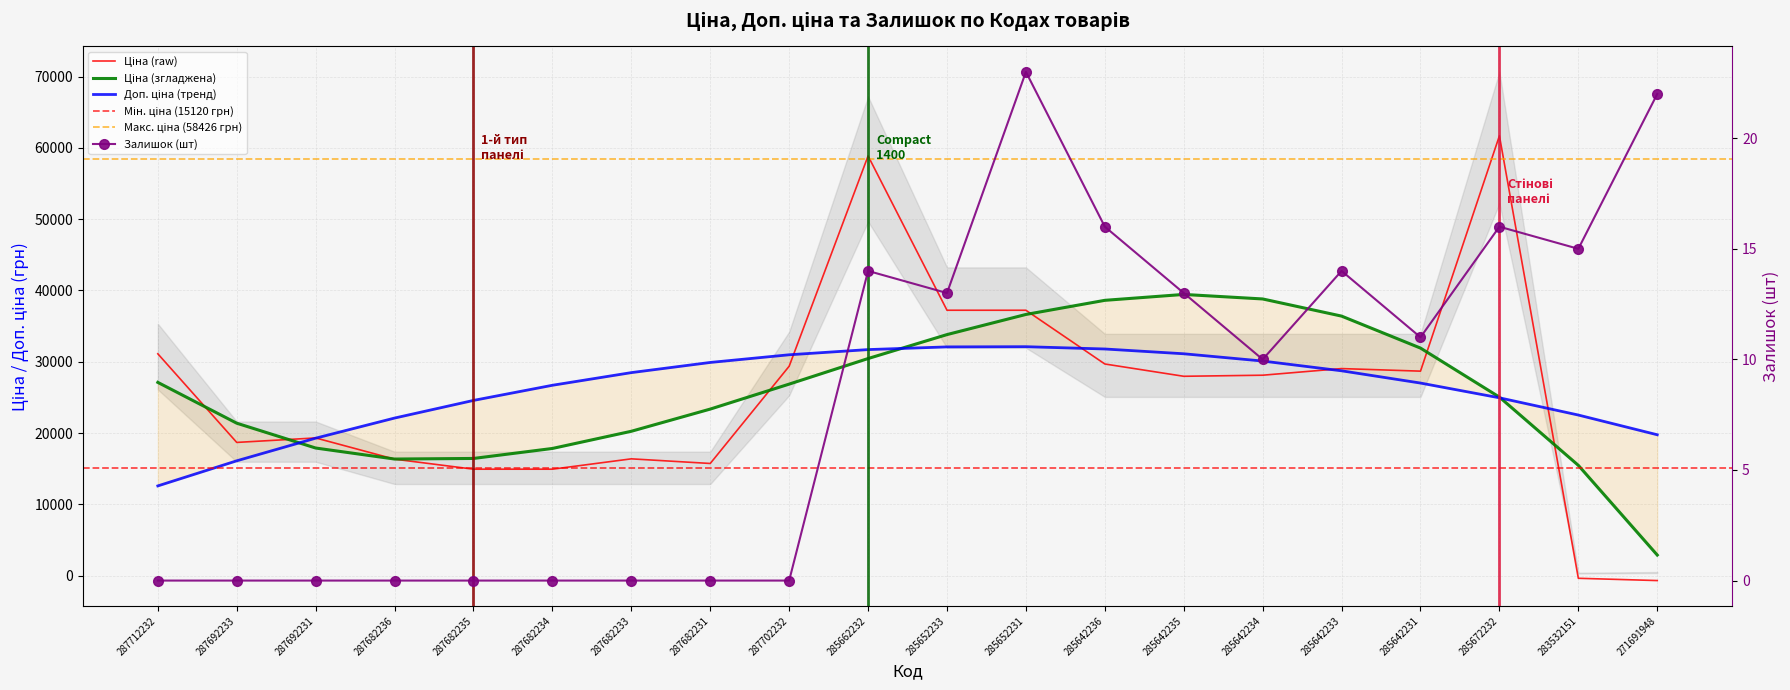

What is the minimum value shown in the chart?

-686.7